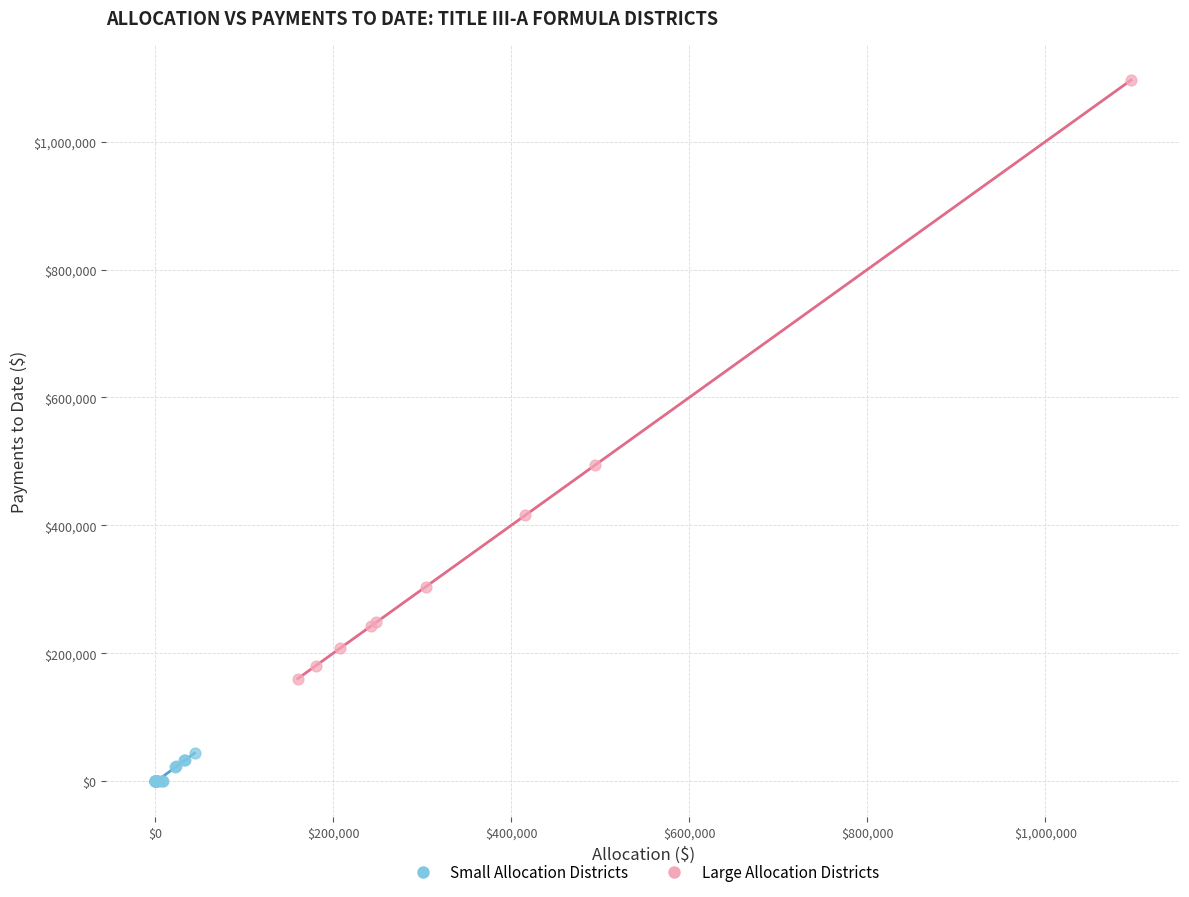

Which series contains the lowest Y value?

Small Allocation Districts